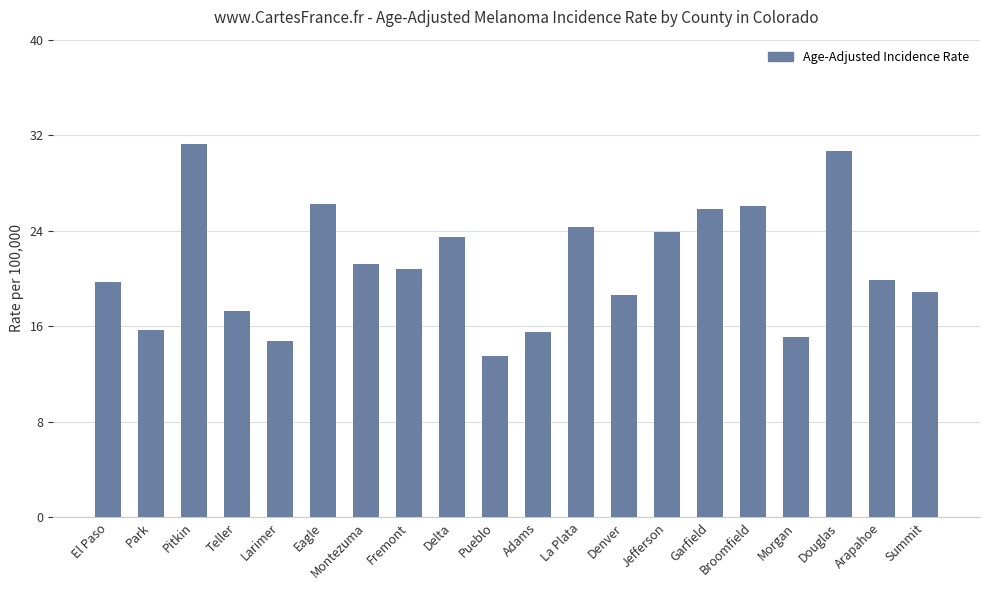

Where is the data nearest to the value 22?

Montezuma